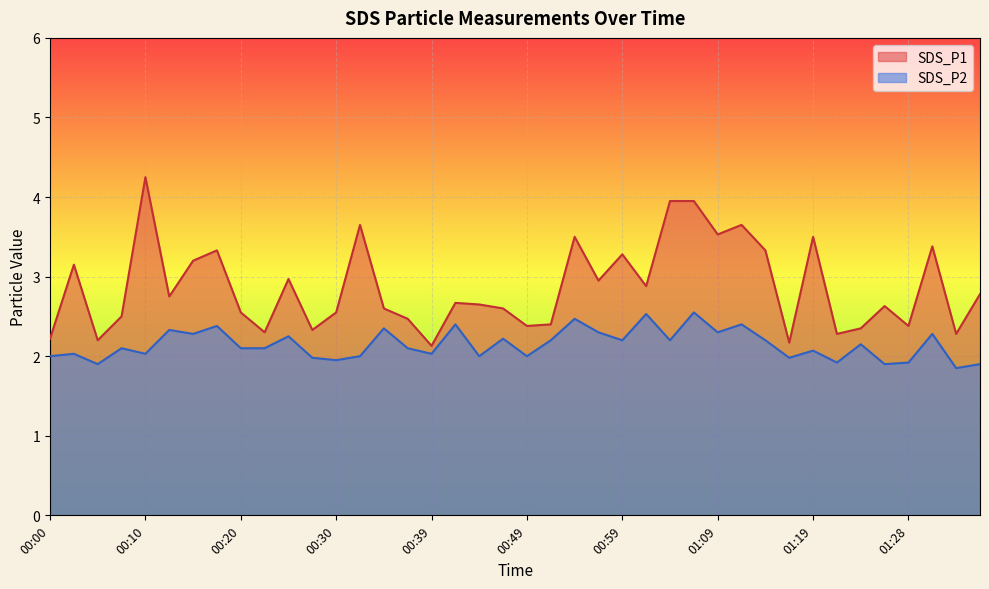

Reading right to left, extract all data points from this chart.

SDS_P1: 01:36=2.8	01:33=2.3	01:31=3.4	01:28=2.4	01:26=2.6	01:24=2.4	01:21=2.3	01:19=3.5	01:16=2.2	01:14=3.3	01:11=3.6	01:09=3.5	01:06=4.0	01:04=4.0	01:01=2.9	00:59=3.3	00:57=3.0	00:54=3.5	00:52=2.4	00:49=2.4	00:47=2.6	00:44=2.6	00:42=2.7	00:39=2.1	00:37=2.5	00:35=2.6	00:32=3.6	00:30=2.5	00:27=2.3	00:25=3.0	00:22=2.3	00:20=2.5	00:18=3.3	00:15=3.2	00:13=2.8	00:10=4.2	00:08=2.5	00:05=2.2	00:03=3.1	00:00=2.2
SDS_P2: 01:36=1.9	01:33=1.9	01:31=2.3	01:28=1.9	01:26=1.9	01:24=2.1	01:21=1.9	01:19=2.1	01:16=2.0	01:14=2.2	01:11=2.4	01:09=2.3	01:06=2.5	01:04=2.2	01:01=2.5	00:59=2.2	00:57=2.3	00:54=2.5	00:52=2.2	00:49=2.0	00:47=2.2	00:44=2.0	00:42=2.4	00:39=2.0	00:37=2.1	00:35=2.4	00:32=2.0	00:30=1.9	00:27=2.0	00:25=2.2	00:22=2.1	00:20=2.1	00:18=2.4	00:15=2.3	00:13=2.3	00:10=2.0	00:08=2.1	00:05=1.9	00:03=2.0	00:00=2.0